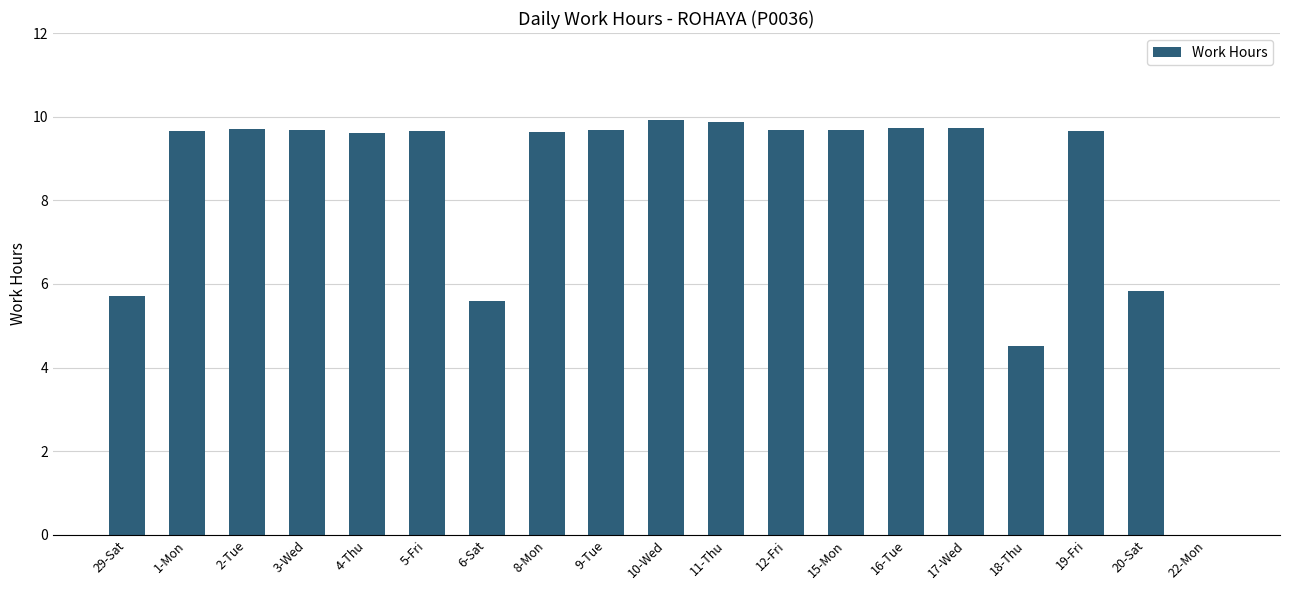

How many data points are above 9?

14